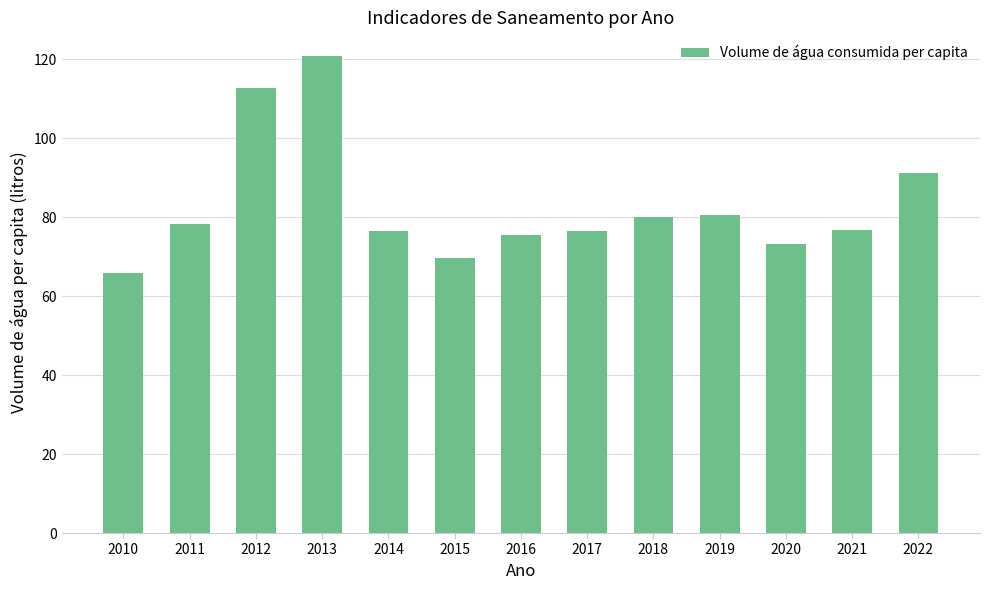

Is it true that the value at 2012 is 40.9?

False